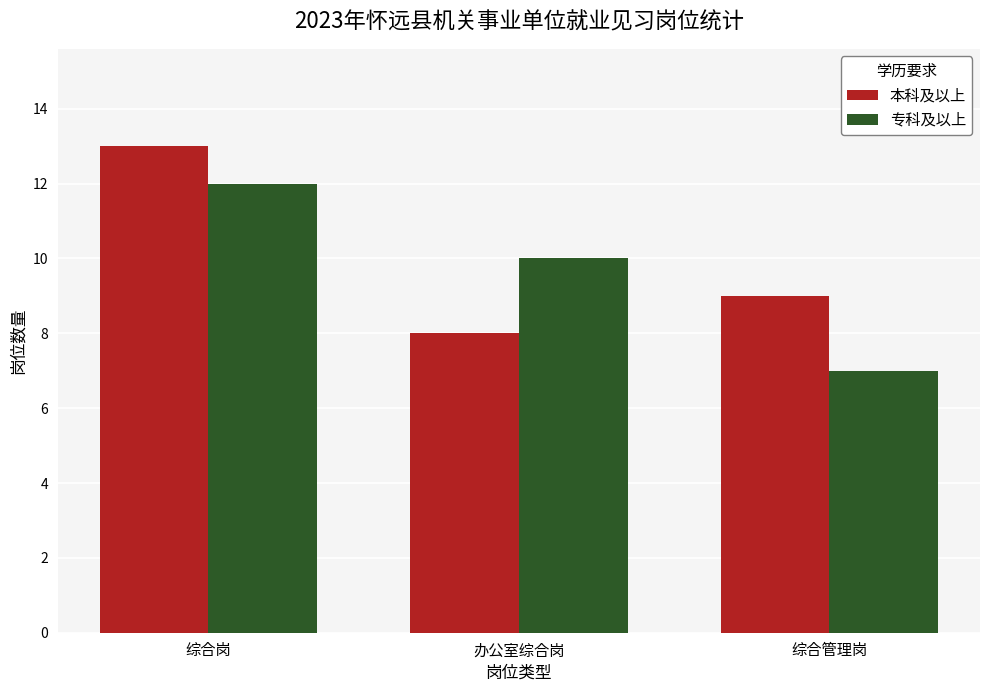

What is the value of the 本科及以上 bar at the 3rd from the left?

9